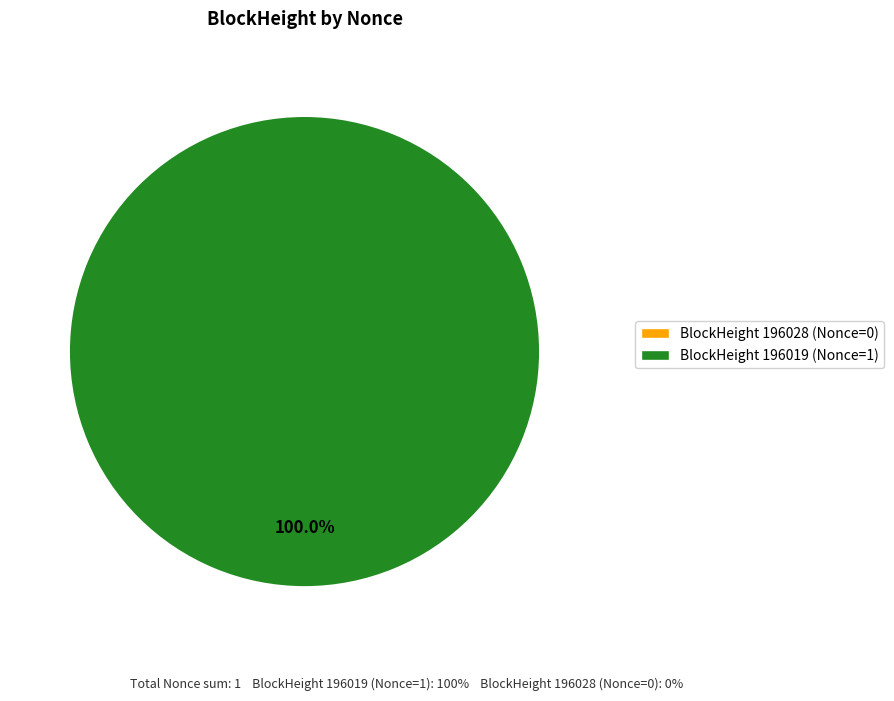

Is it true that 196019 is 100% of the pie?

True